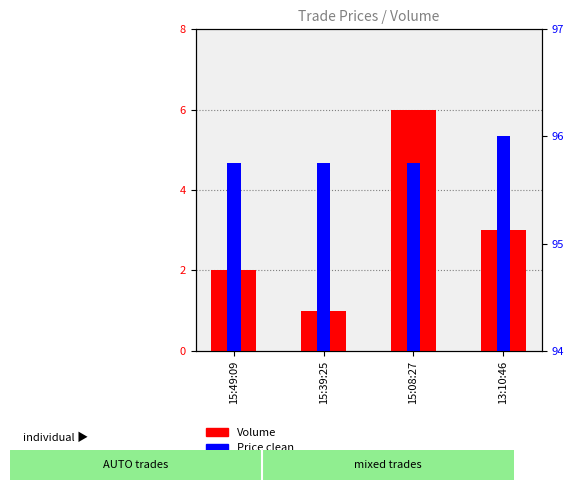

Count the number of data series in this chart.

2